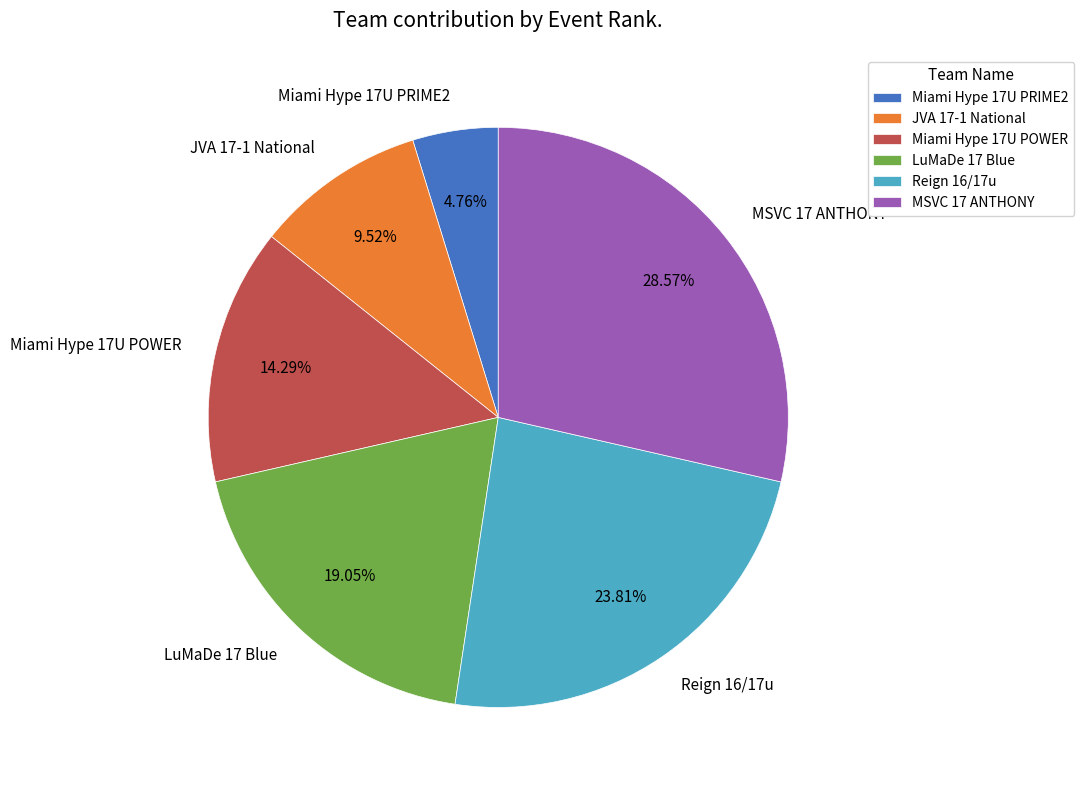

The JVA 17-1 National slice represents 10% of the pie. True or false?

True